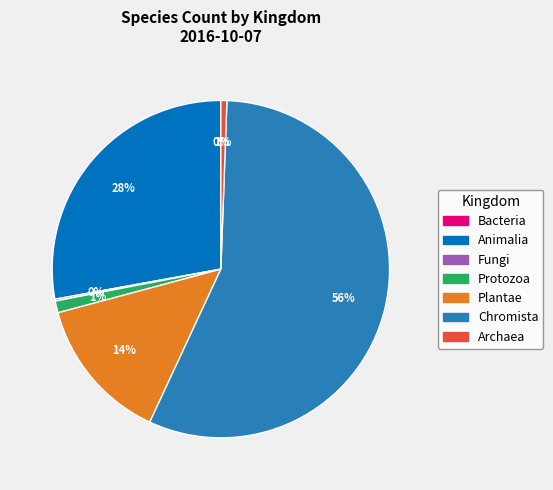

Is there any slice that represents more than half of the pie?

Yes